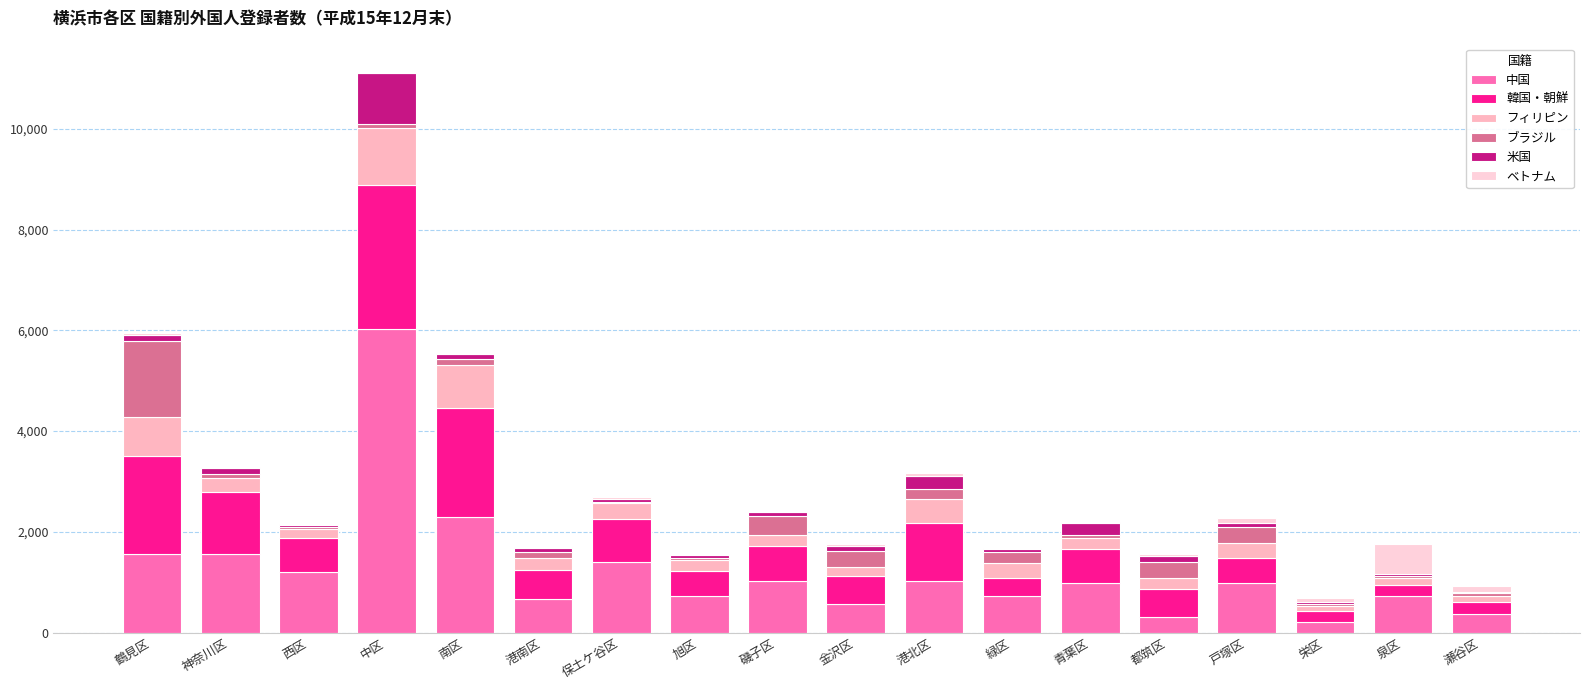

The 韓国・朝鮮 series shows 502 at 旭区. True or false?

True